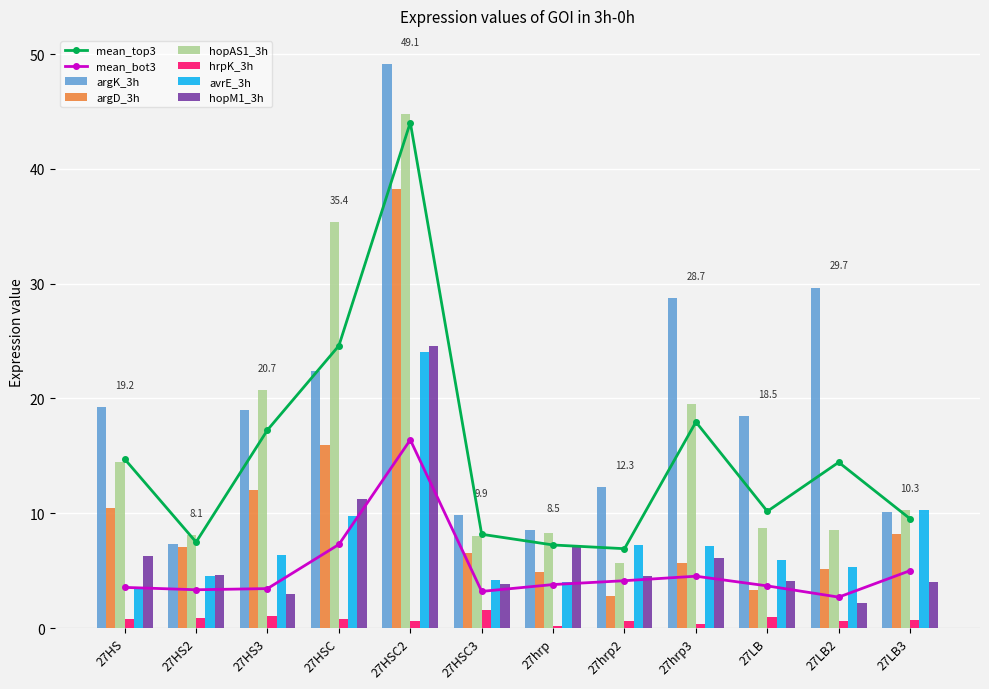

What is the greatest value displayed?

49.1